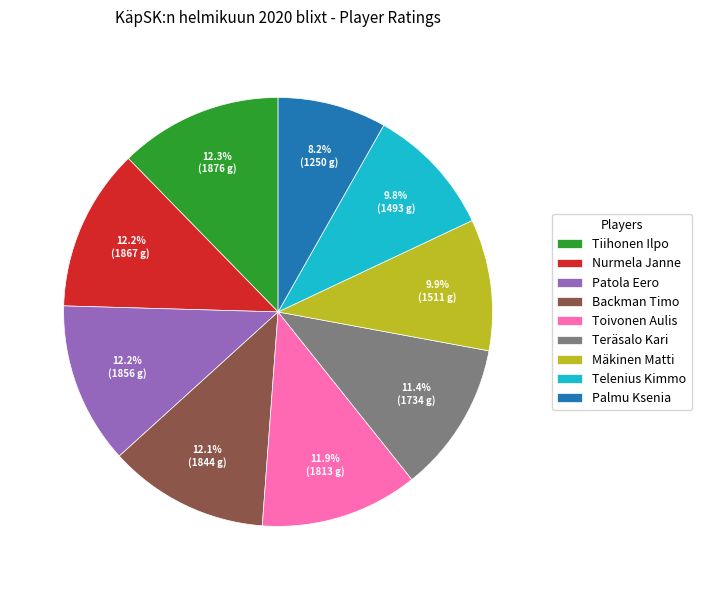

How many segments does this pie chart have?

9